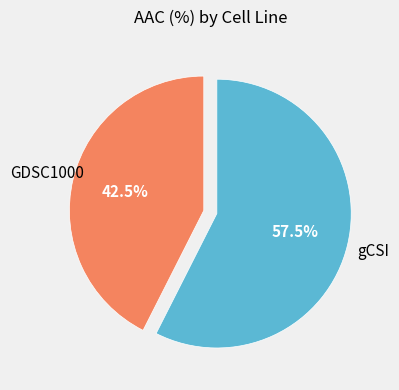

Is there any slice that represents more than half of the pie?

Yes